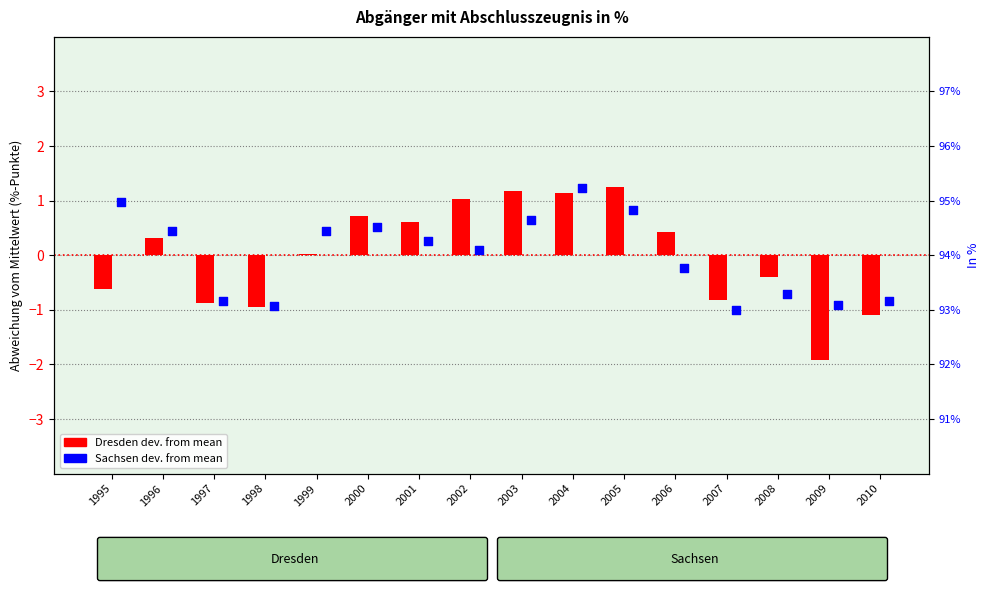

What are all the series names shown in the legend?

Dresden (dev. from mean), Sachsen (dev. from mean)